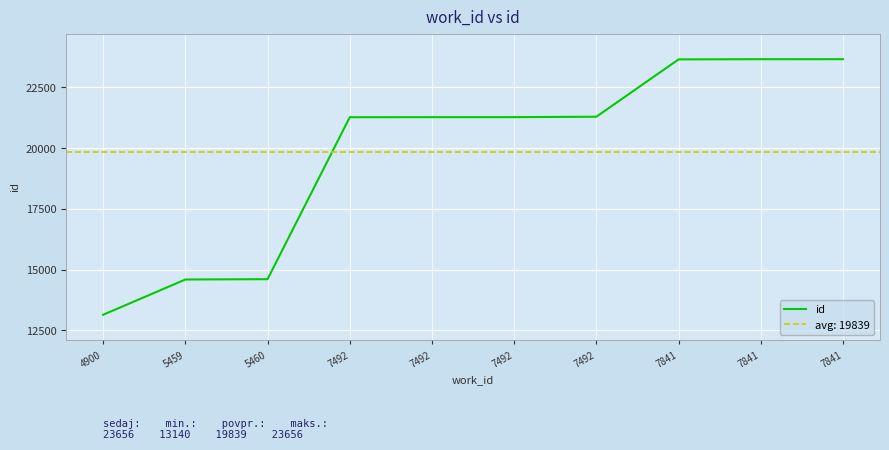

What is the average value?

19839